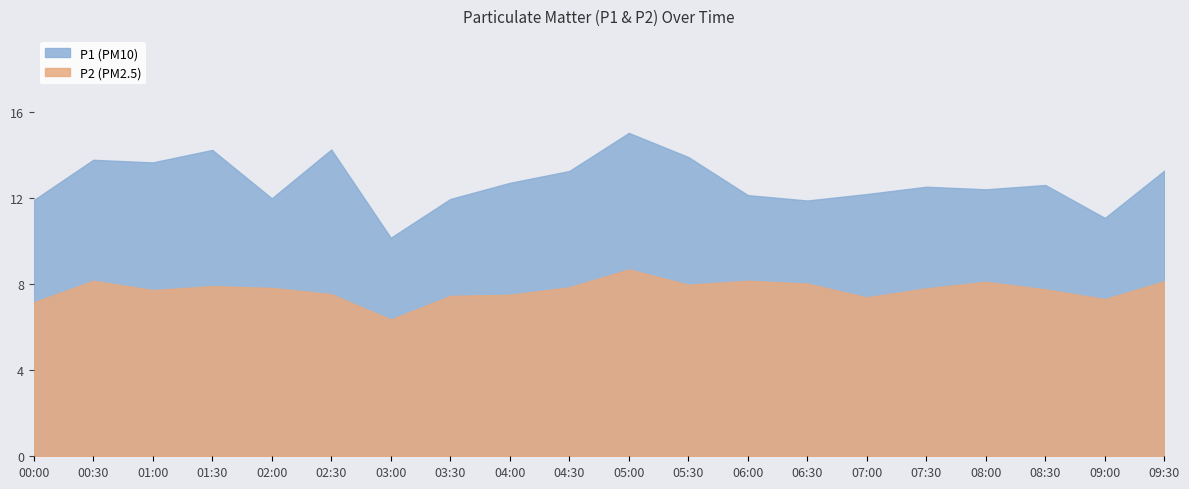

What is the label of the 6th point from the right?

07:00